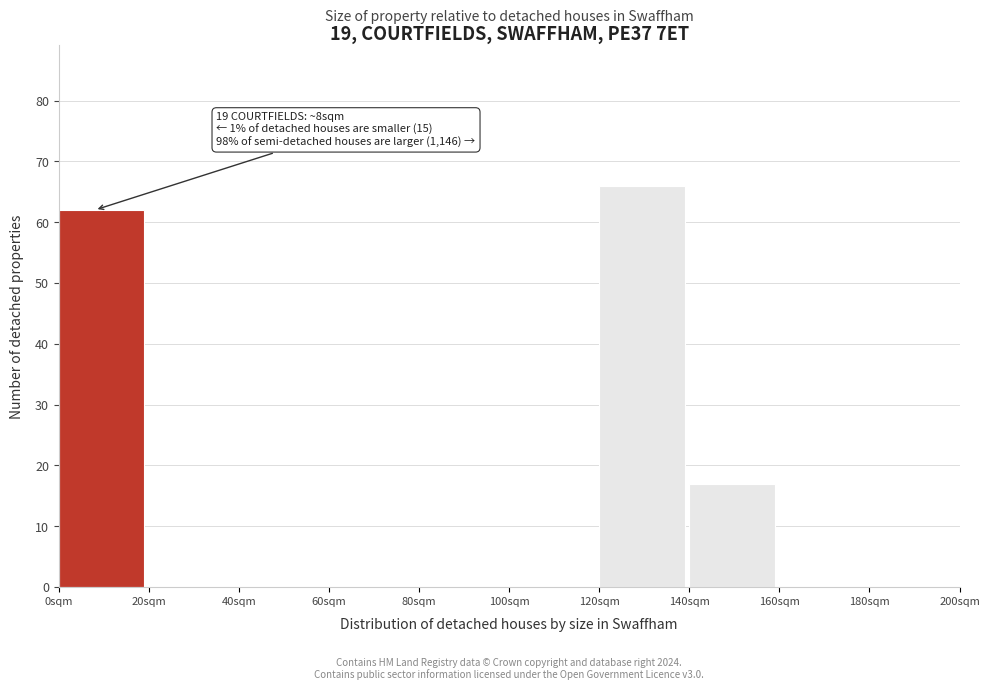

Which range on the x-axis has the tallest bar?

120 to 140